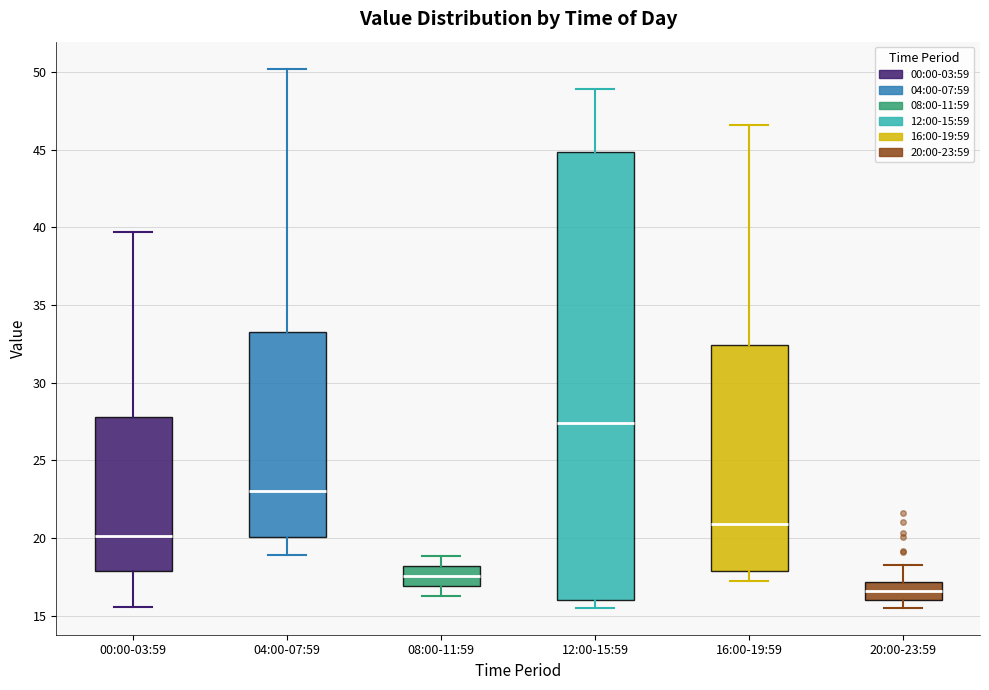

Which box is the tallest, from its lower edge to its upper edge?

12:00-15:59